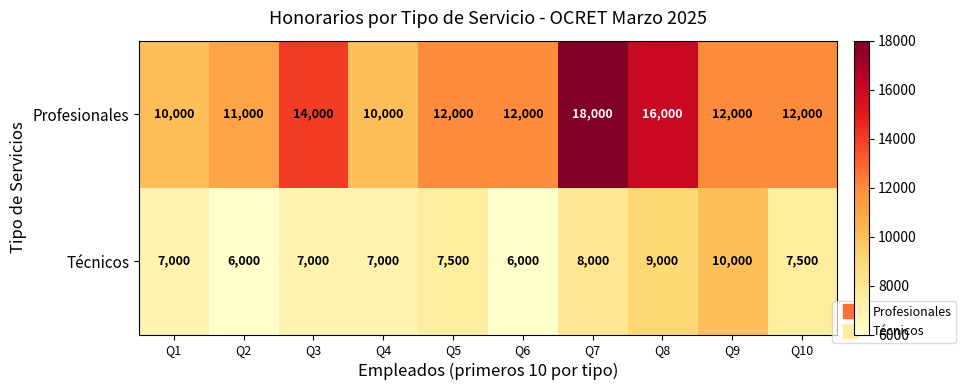

At which category does the chart reach its peak across all series?

Q7